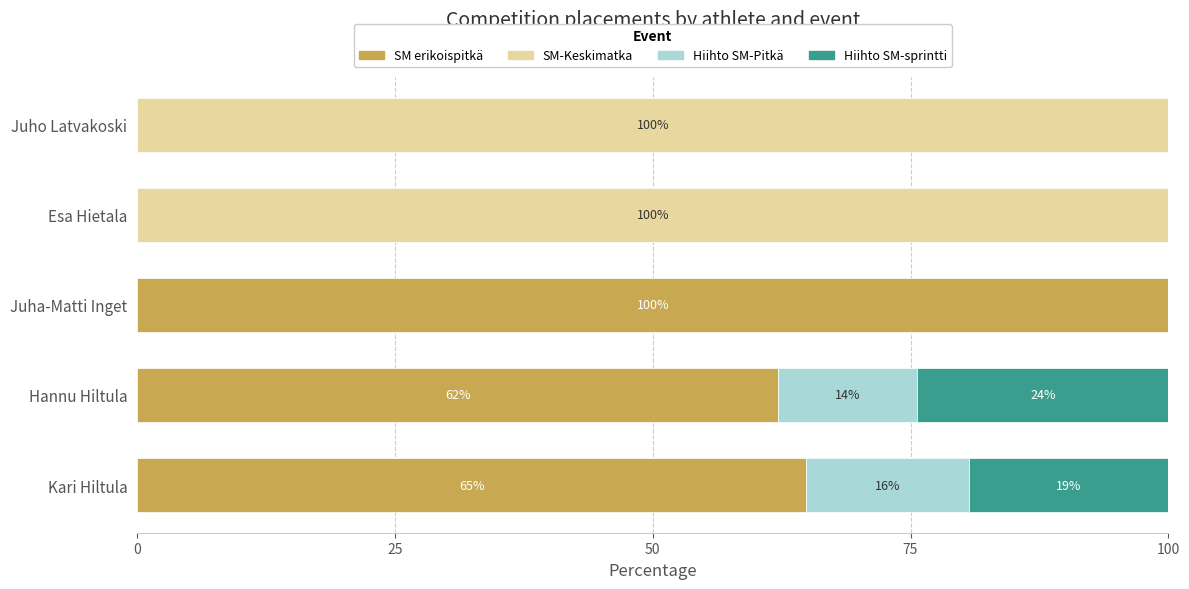

What is the highest value of the SM erikoispitkä series?

100.0